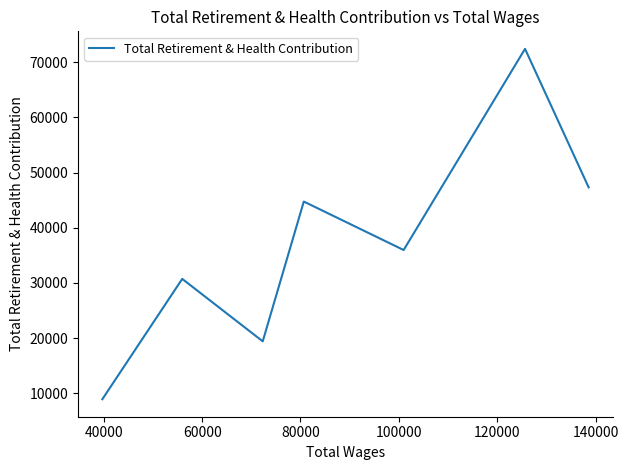

What is the greatest value displayed?

72412